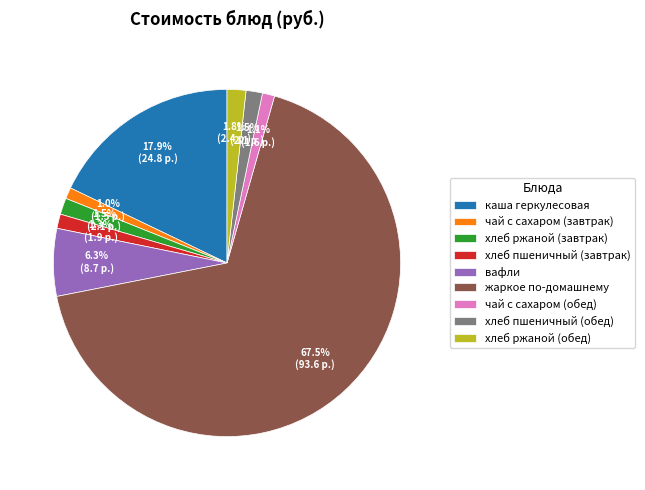

Which has a higher value, жаркое по-домашнему or хлеб ржаной (обед)?

жаркое по-домашнему